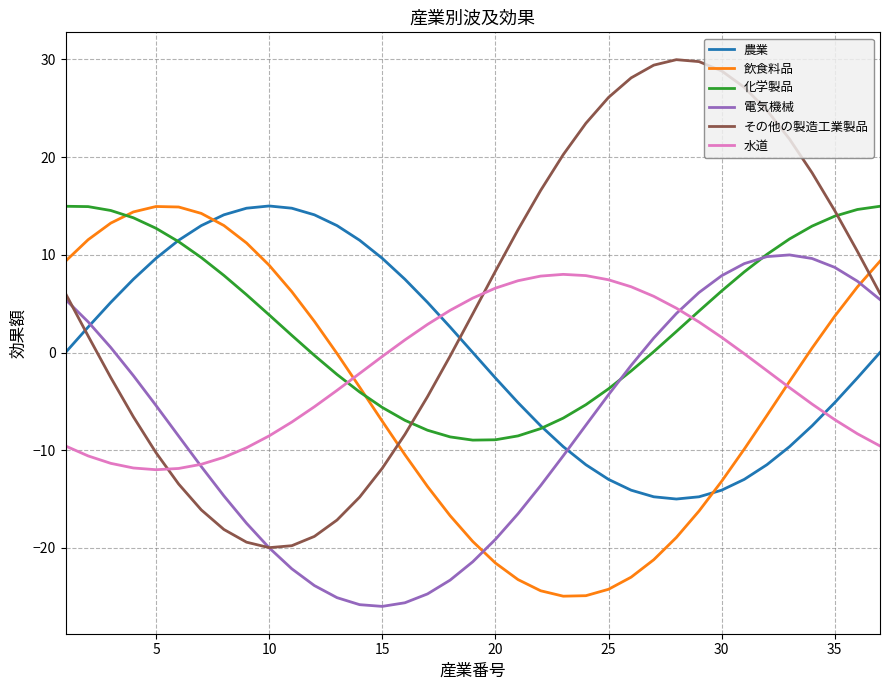

What is the minimum value for 飲食料品?

-24.9